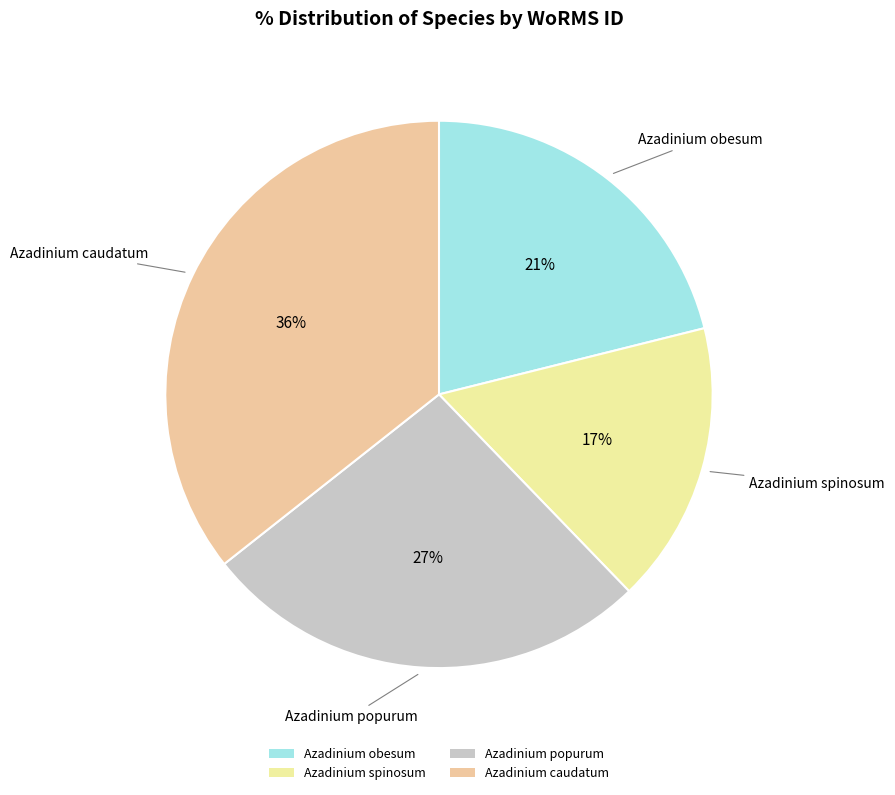

Count the number of slices in the pie.

4